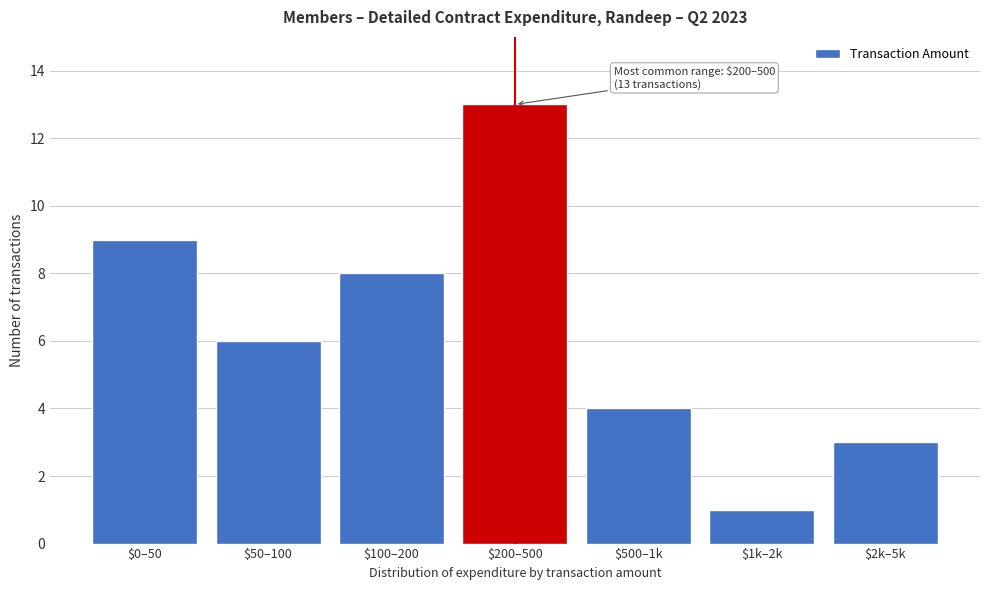

Reading left to right, transcribe all the data shown in this chart.

9	6	8	13	4	1	3